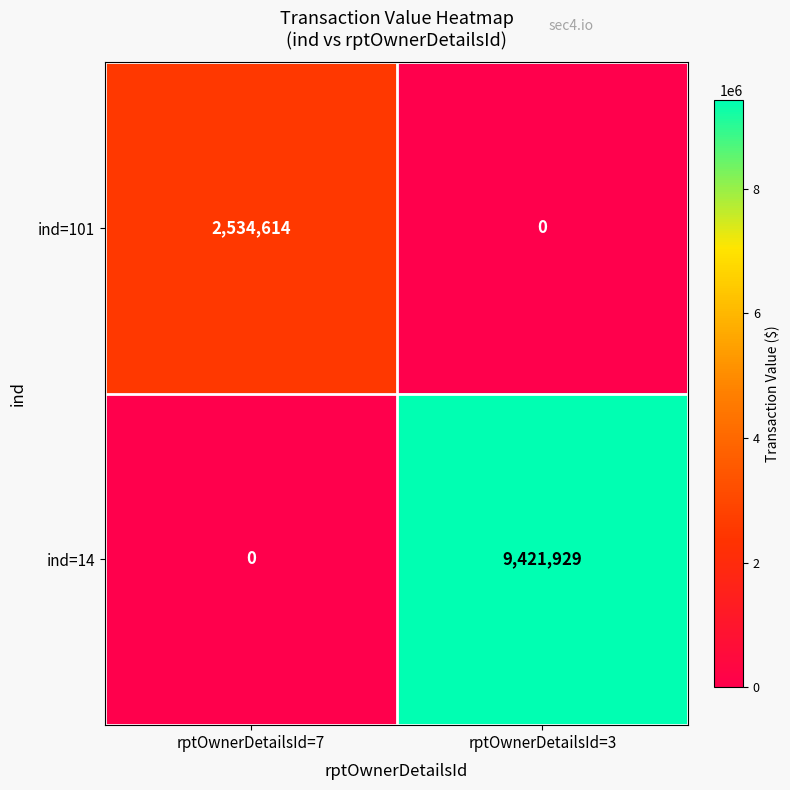

At how many categories does at least one series exceed 2282771?

2